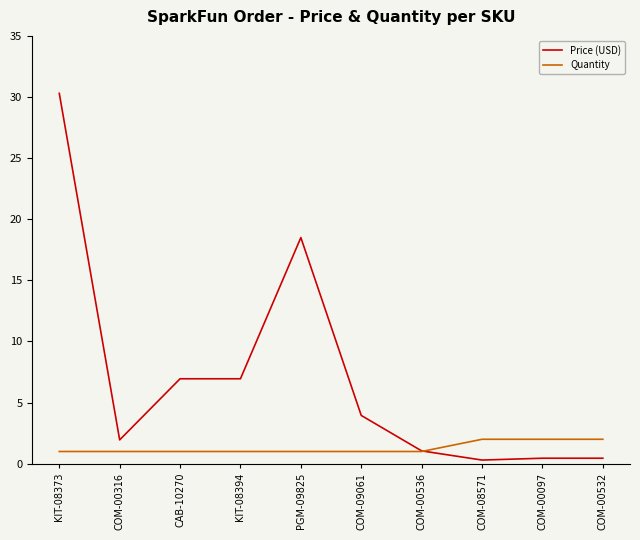

Where does the Price (USD) series first go above 3?

KIT-08373